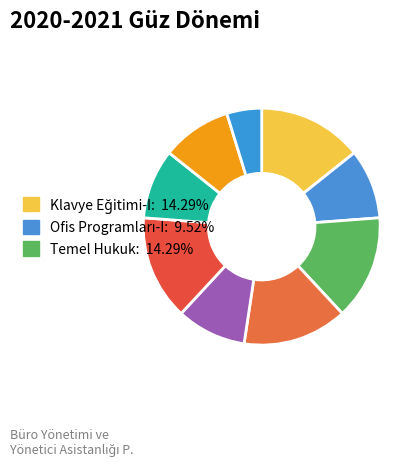

What is the smallest slice in the pie chart?

Toplumsal Duyarlılık Projesi-I